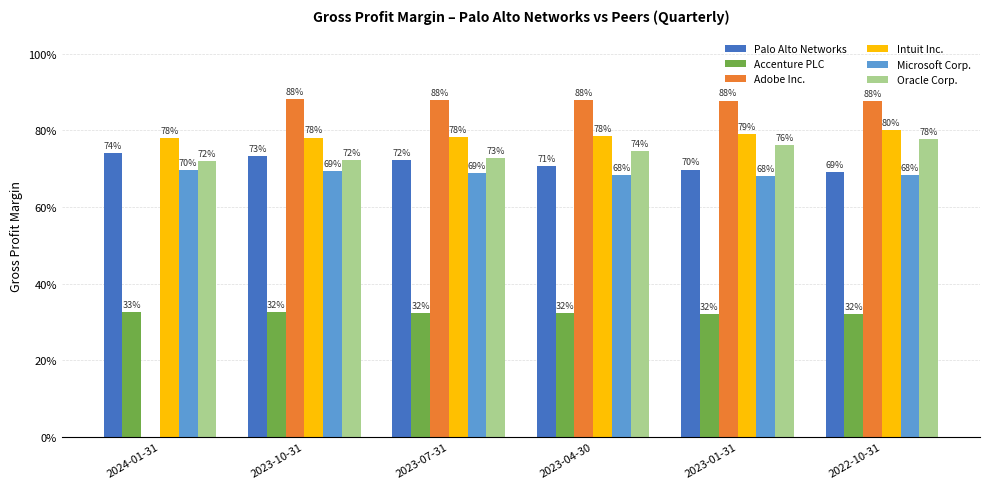

At which category is the sum across all series the highest?

2022-10-31